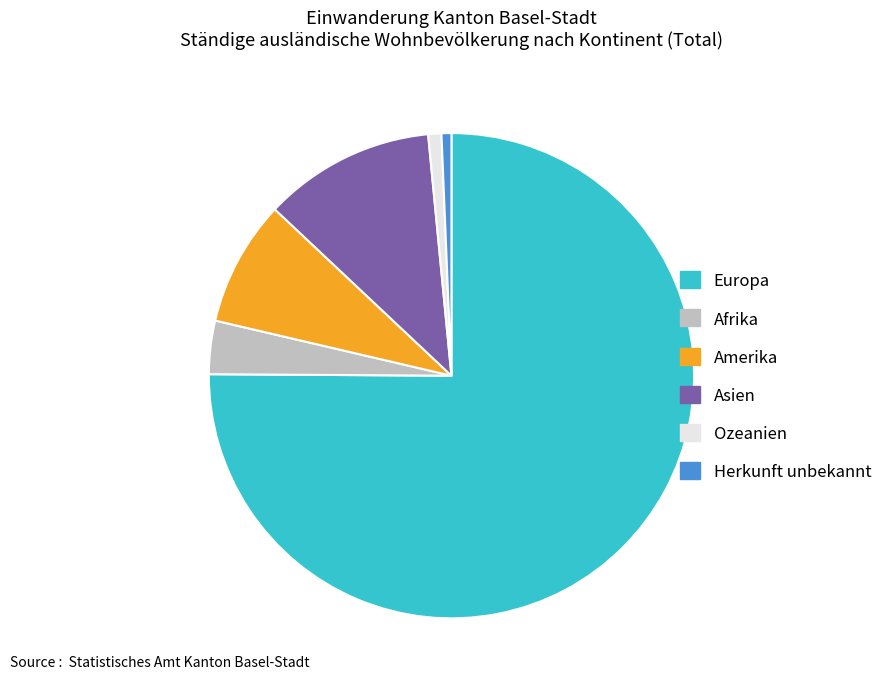

Do Ozeanien and Asien together represent more than half of the pie?

No